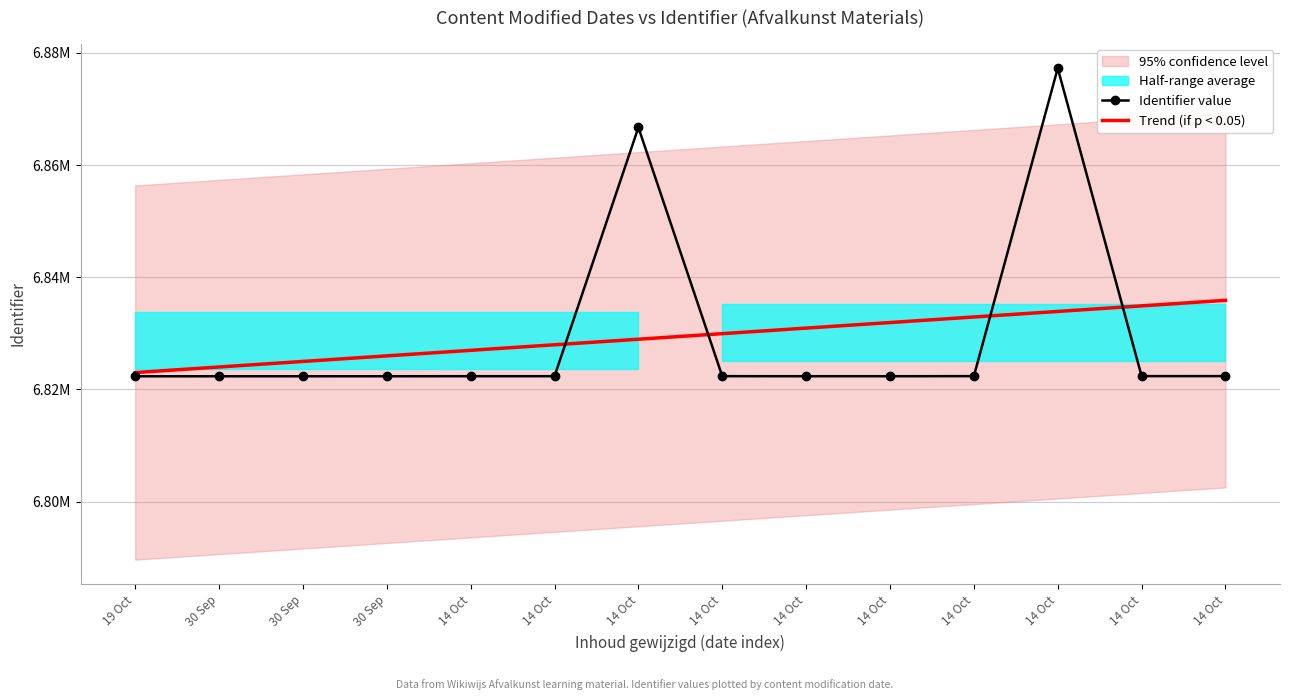

Between 30 Sep and 14 Oct, which is larger?

14 Oct